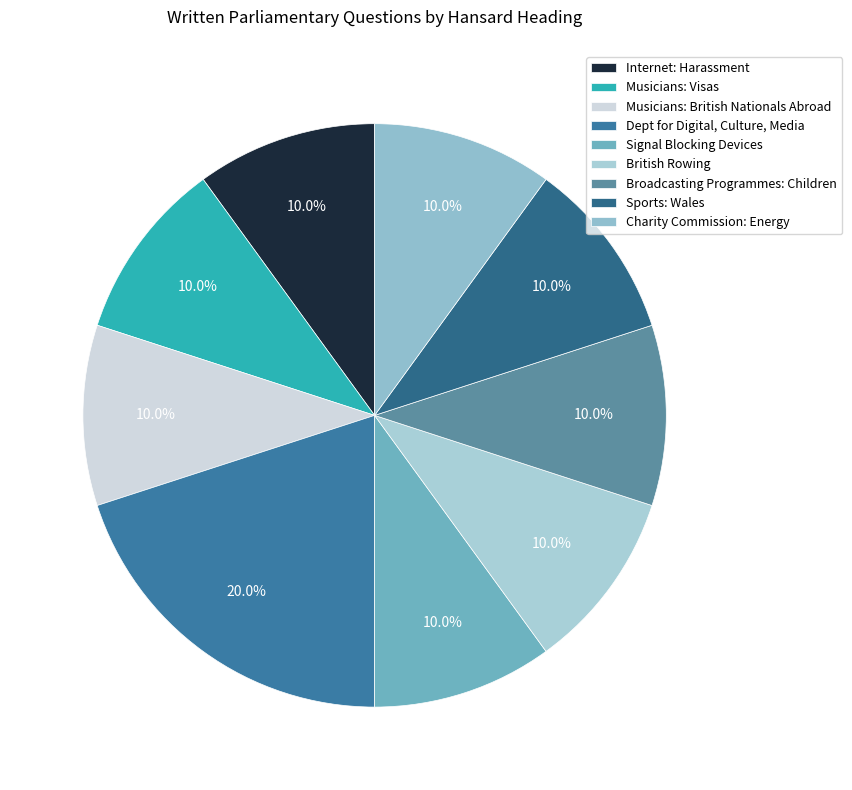

Which category has the biggest portion of the pie?

Dept for Digital, Culture, Media